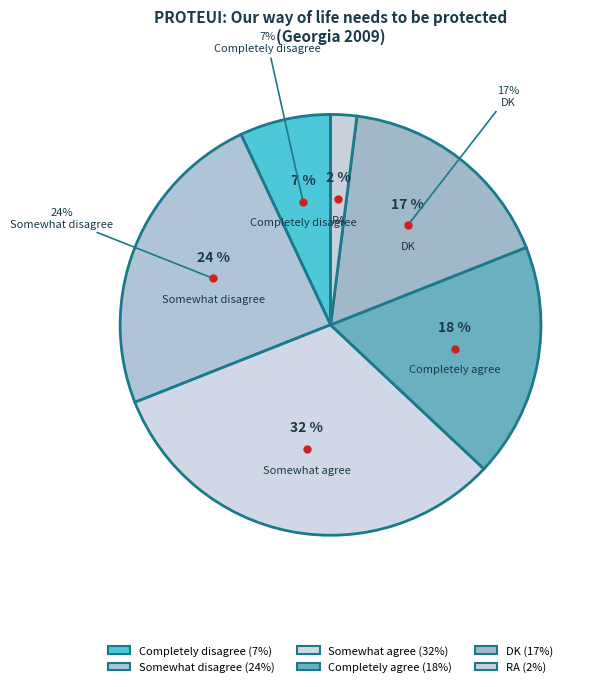

To the nearest percent, what portion does Somewhat agree represent?

32%